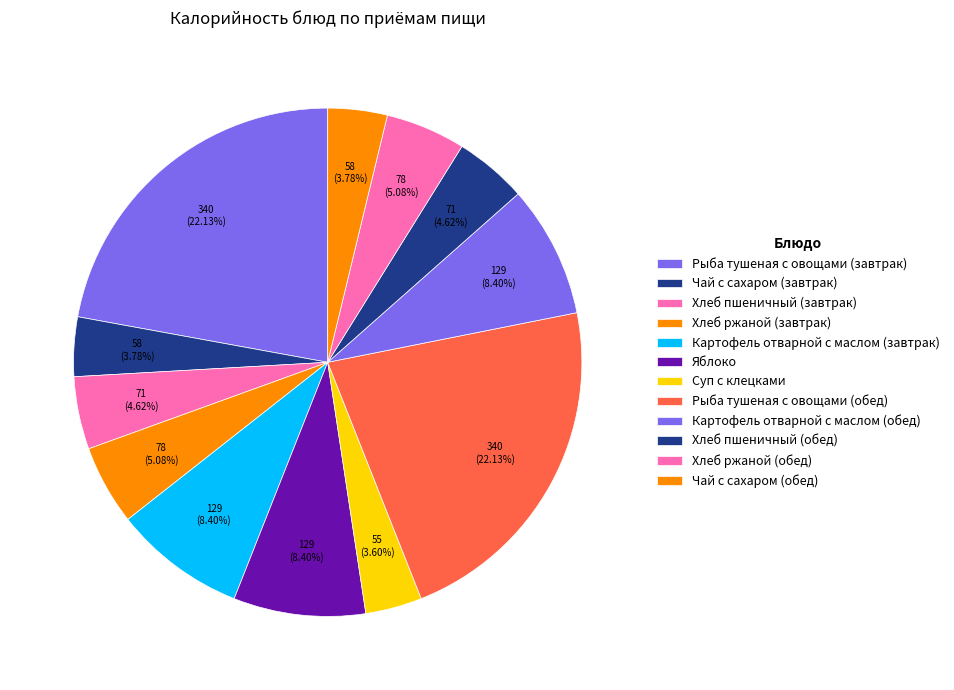

Does any single category account for the majority?

No